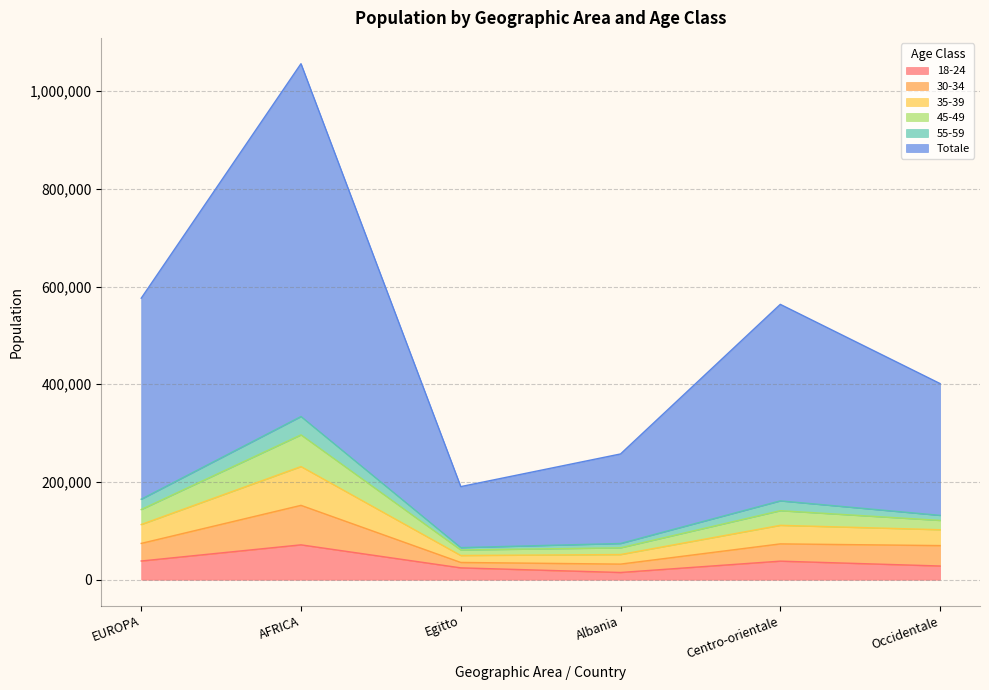

How many data points does each series have?

6